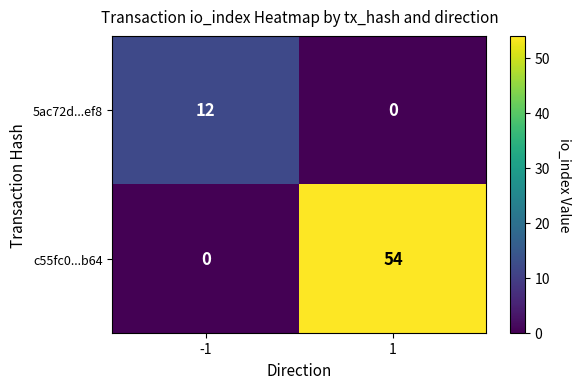

The c55fc0...b64 series shows -33 at -1. True or false?

False